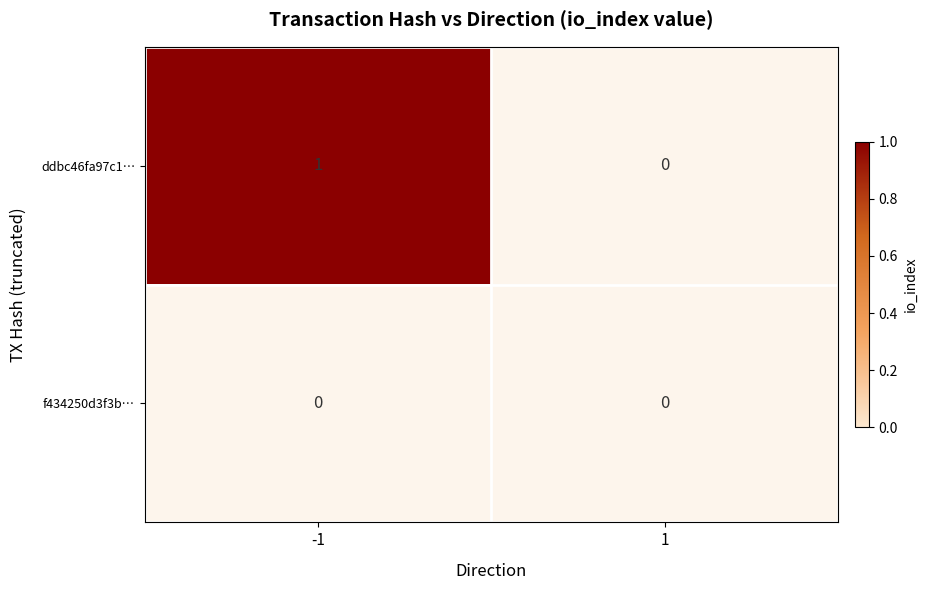

What is the greatest value displayed?

1